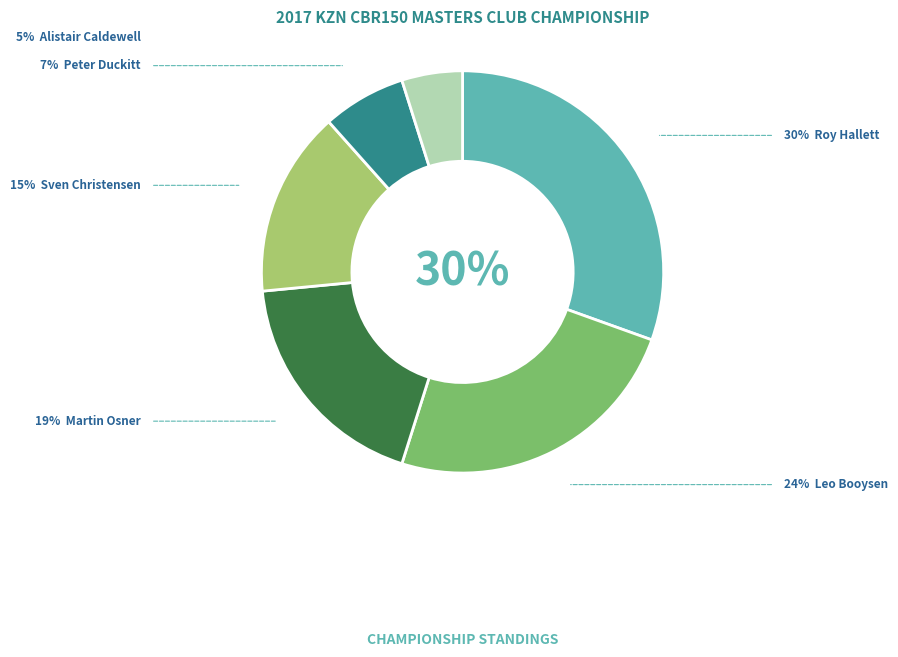

Is there a majority slice in this chart?

No